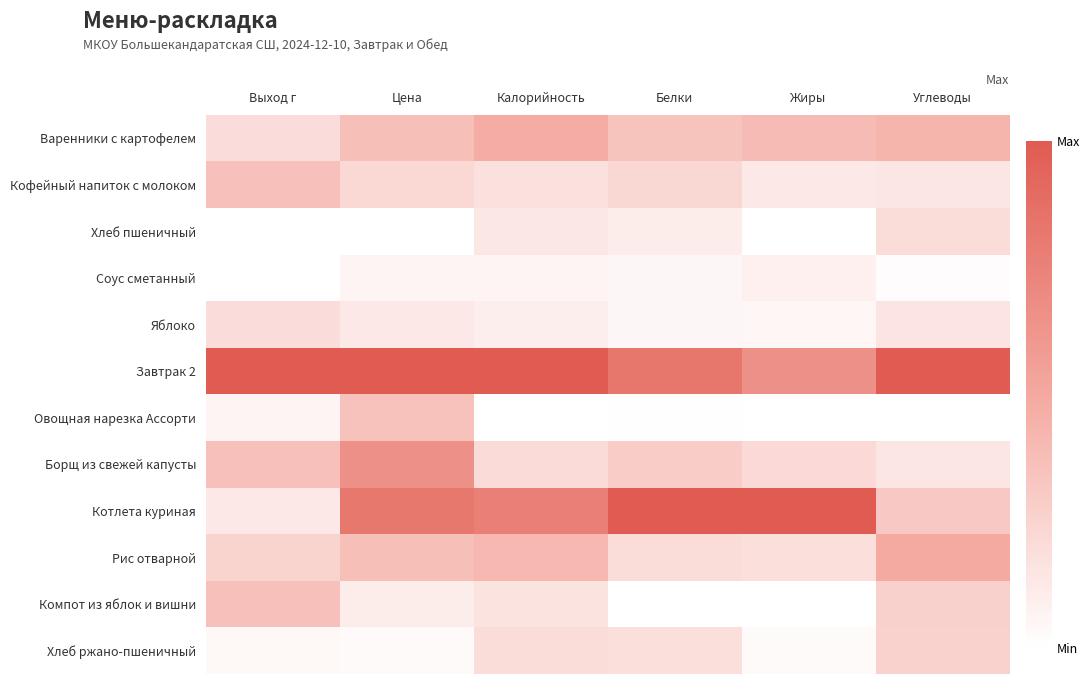

Reading left to right, list all the values displayed in this chart.

Варенники с картофелем: Выход г=0.2	Цена=0.4	Калорийность=0.5	Белки=0.3	Жиры=0.4	Углеводы=0.4
Кофейный напиток с молоком: Выход г=0.4	Цена=0.2	Калорийность=0.2	Белки=0.2	Жиры=0.1	Углеводы=0.1
Хлеб пшеничный: Выход г=0.0	Цена=0.0	Калорийность=0.1	Белки=0.1	Жиры=0.0	Углеводы=0.2
Соус сметанный: Выход г=0.0	Цена=0.1	Калорийность=0.1	Белки=0.0	Жиры=0.1	Углеводы=0.0
Яблоко: Выход г=0.2	Цена=0.1	Калорийность=0.1	Белки=0.0	Жиры=0.0	Углеводы=0.2
Завтрак 2: Выход г=1.0	Цена=1.0	Калорийность=1.0	Белки=0.8	Жиры=0.7	Углеводы=1.0
Овощная нарезка Ассорти: Выход г=0.1	Цена=0.4	Калорийность=0.0	Белки=0.0	Жиры=0.0	Углеводы=0.0
Борщ из свежей капусты: Выход г=0.4	Цена=0.7	Калорийность=0.2	Белки=0.3	Жиры=0.2	Углеводы=0.1
Котлета куриная: Выход г=0.1	Цена=0.8	Калорийность=0.8	Белки=1.0	Жиры=1.0	Углеводы=0.3
Рис отварной: Выход г=0.3	Цена=0.4	Калорийность=0.4	Белки=0.2	Жиры=0.2	Углеводы=0.5
Компот из яблок и вишни: Выход г=0.4	Цена=0.1	Калорийность=0.2	Белки=0.0	Жиры=0.0	Углеводы=0.3
Хлеб ржано-пшеничный: Выход г=0.0	Цена=0.0	Калорийность=0.2	Белки=0.2	Жиры=0.0	Углеводы=0.3